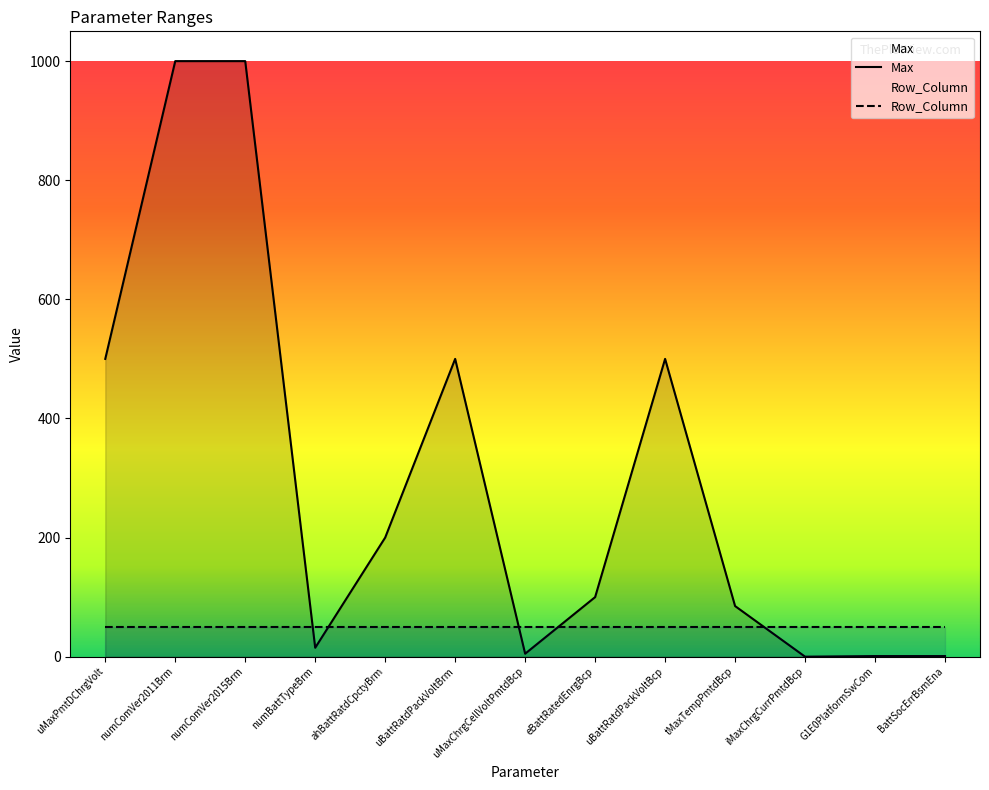

List the series in order of their overall mean, lowest first.

Row_Column, Max